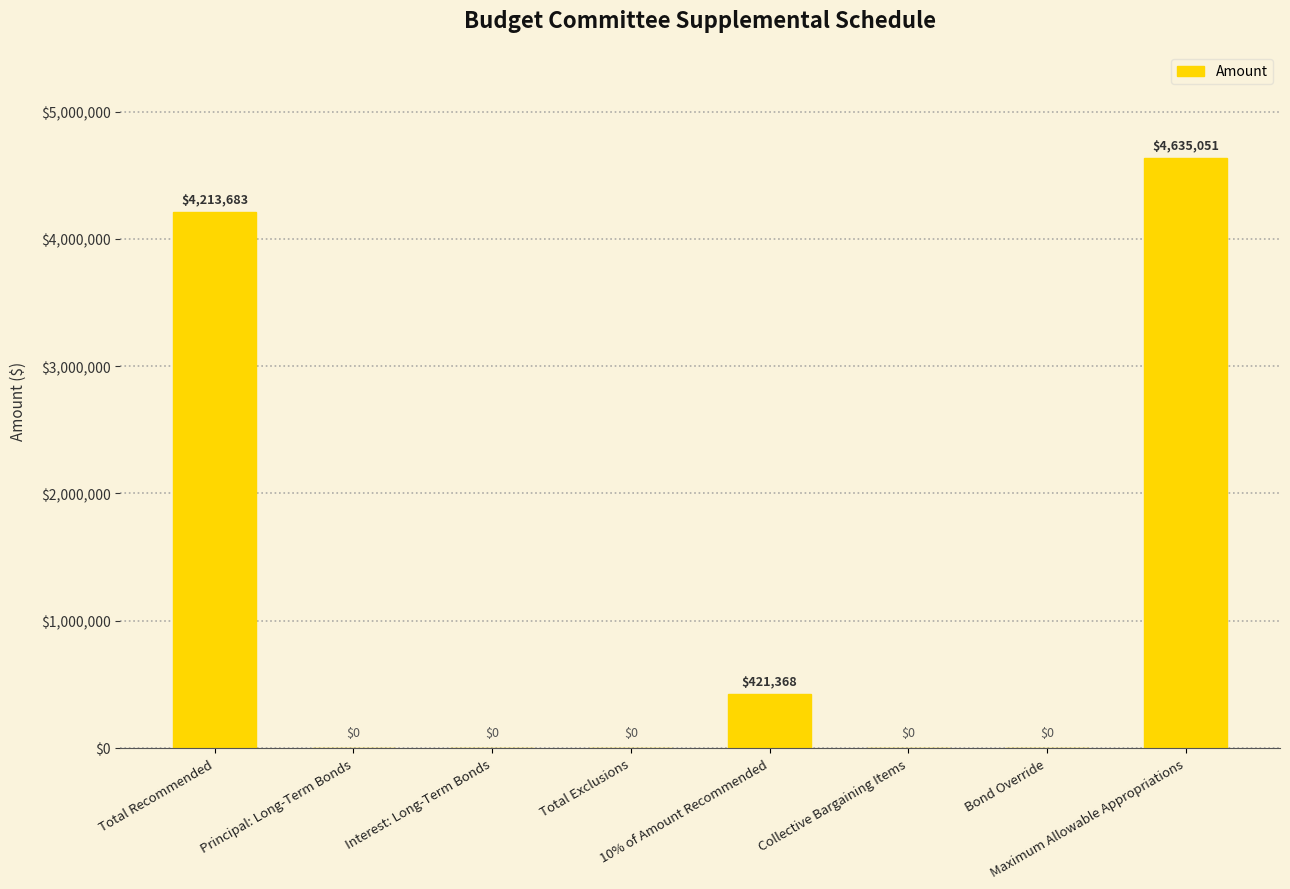

What is the change in value from Total Recommended to Bond Override?

-4213682.7